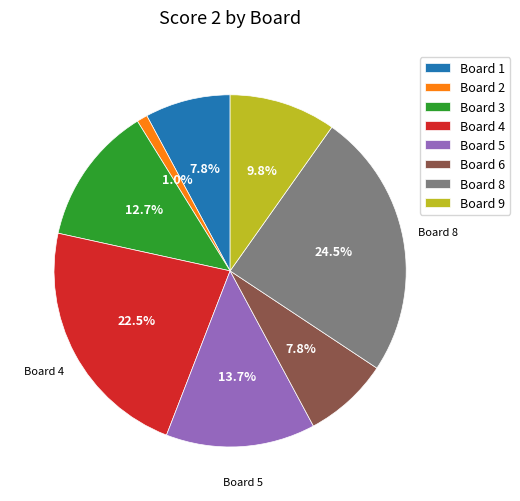

Is there a majority slice in this chart?

No